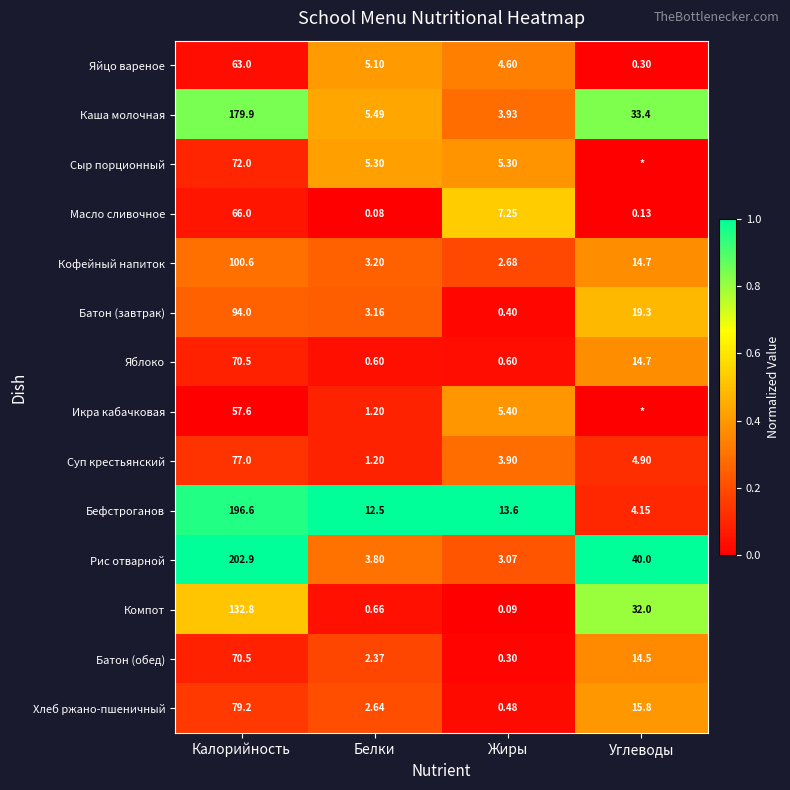

List the labels in order of Кофейный напиток value, largest first.

Калорийность, Углеводы, Белки, Жиры